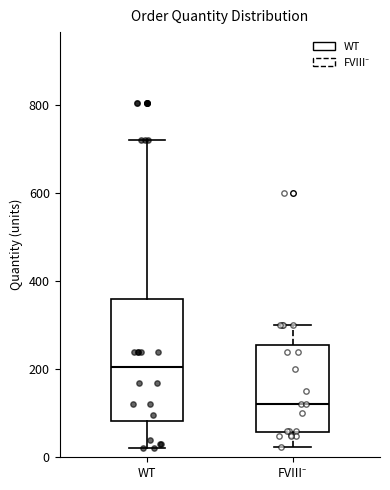

Reading left to right, read every box against the y-axis: the position of its median line, the range the box covers, and the ends of its whiskers. The values are not printed on the chart, so give them approximately, as read against the axis.

WT: median 200, box 80 to 360, whiskers 20 to 720
FVIII⁻: median 120, box 60 to 260, whiskers 20 to 300